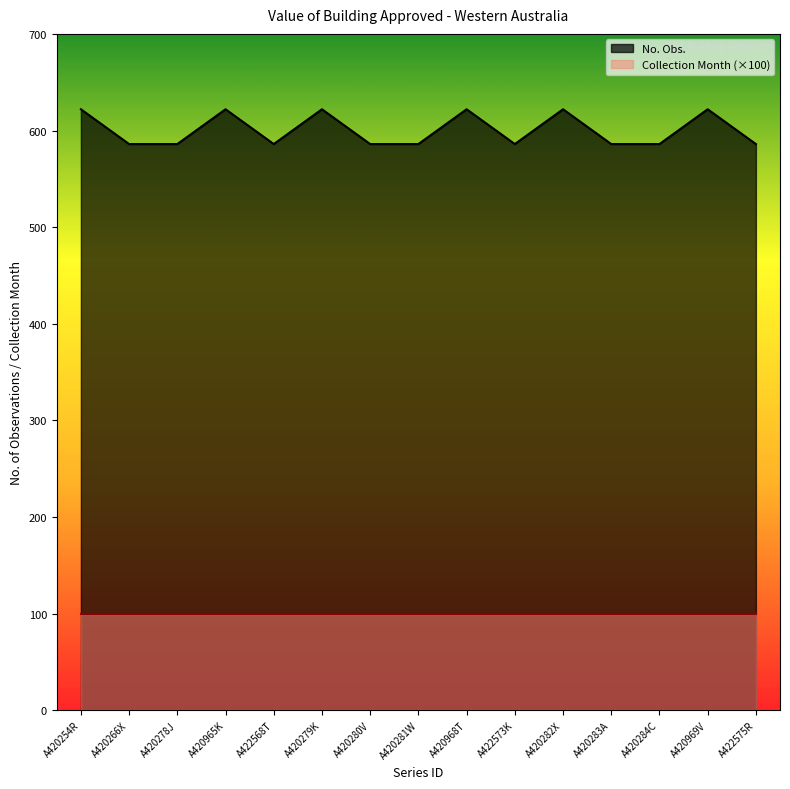

How many lines are shown in the chart?

2